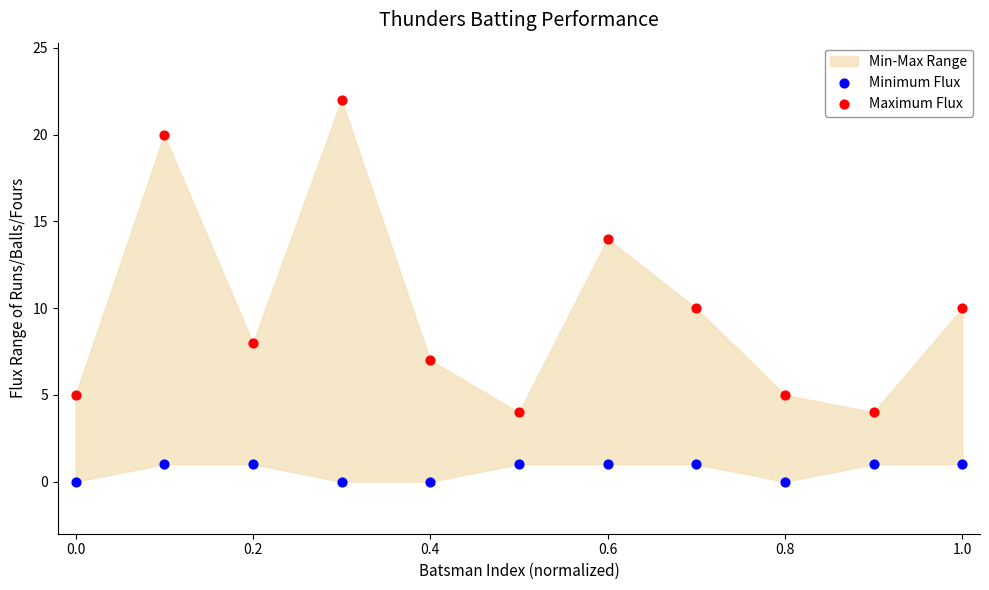

Which series contains the lowest Y value?

Minimum Flux